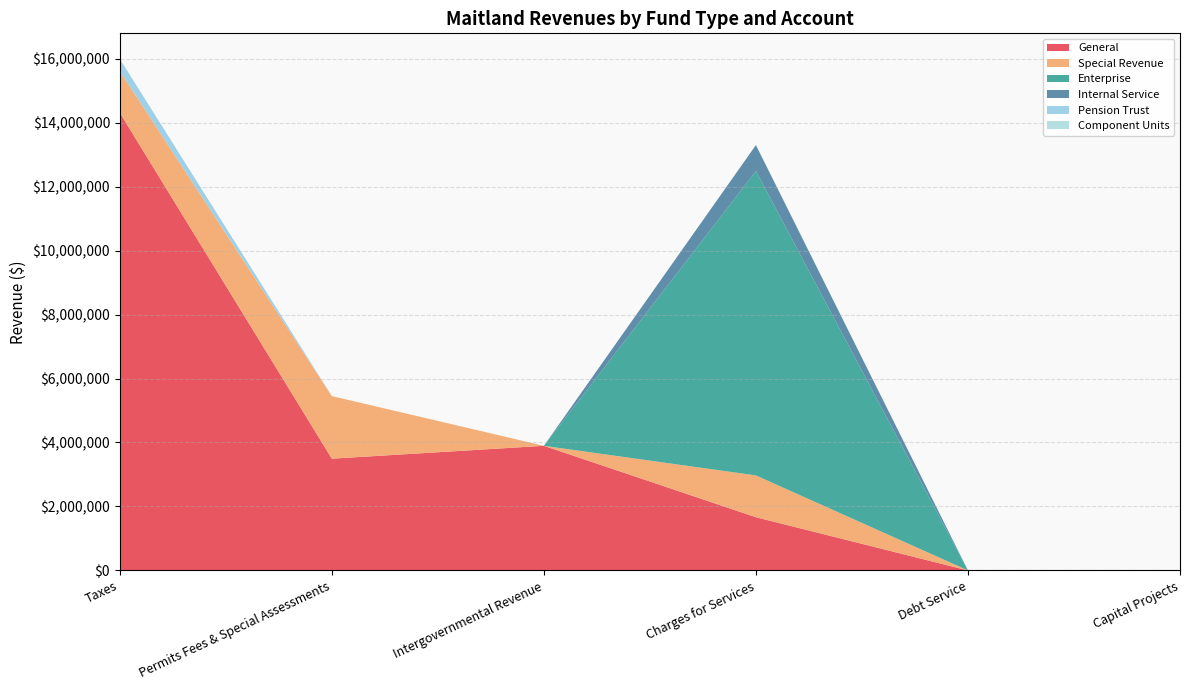

Reading left to right, extract all data points from this chart.

General: Taxes=14308594	Permits Fees & Special Assessments=3493553	Intergovernmental Revenue=3896513	Charges for Services=1663767	Debt Service=0	Capital Projects=0
Special Revenue: Taxes=1302882	Permits Fees & Special Assessments=1957140	Intergovernmental Revenue=0	Charges for Services=1307042	Debt Service=0	Capital Projects=0
Enterprise: Taxes=0	Permits Fees & Special Assessments=0	Intergovernmental Revenue=0	Charges for Services=9514013	Debt Service=0	Capital Projects=0
Internal Service: Taxes=0	Permits Fees & Special Assessments=0	Intergovernmental Revenue=0	Charges for Services=813442	Debt Service=0	Capital Projects=0
Pension Trust: Taxes=380739	Permits Fees & Special Assessments=0	Intergovernmental Revenue=0	Charges for Services=0	Debt Service=0	Capital Projects=0
Component Units: Taxes=0	Permits Fees & Special Assessments=0	Intergovernmental Revenue=0	Charges for Services=0	Debt Service=0	Capital Projects=0